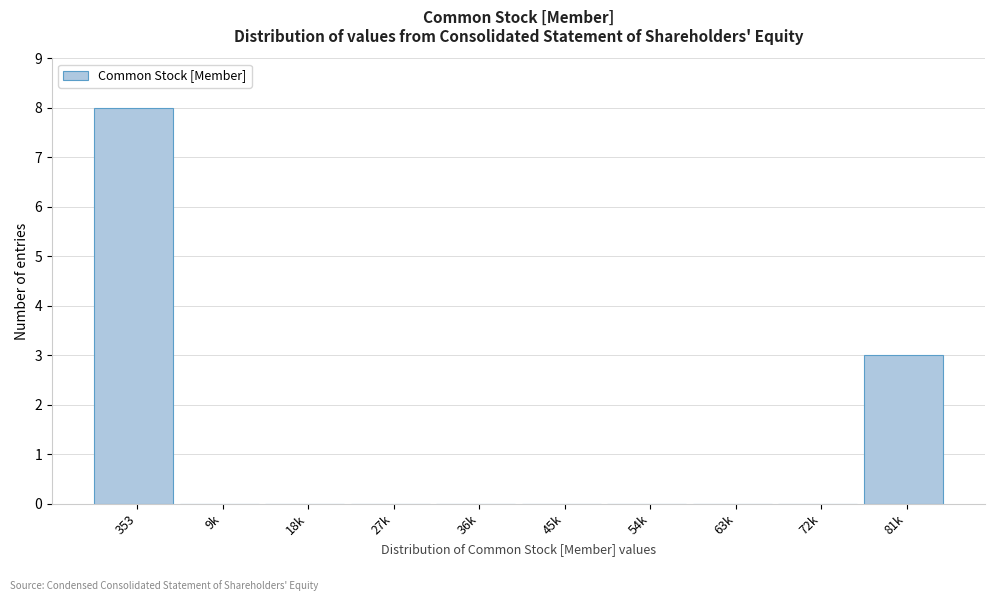

Reading left to right, transcribe all the data shown in this chart.

353=8	9k=0	18k=0	27k=0	36k=0	45k=0	54k=0	63k=0	72k=0	81k=3